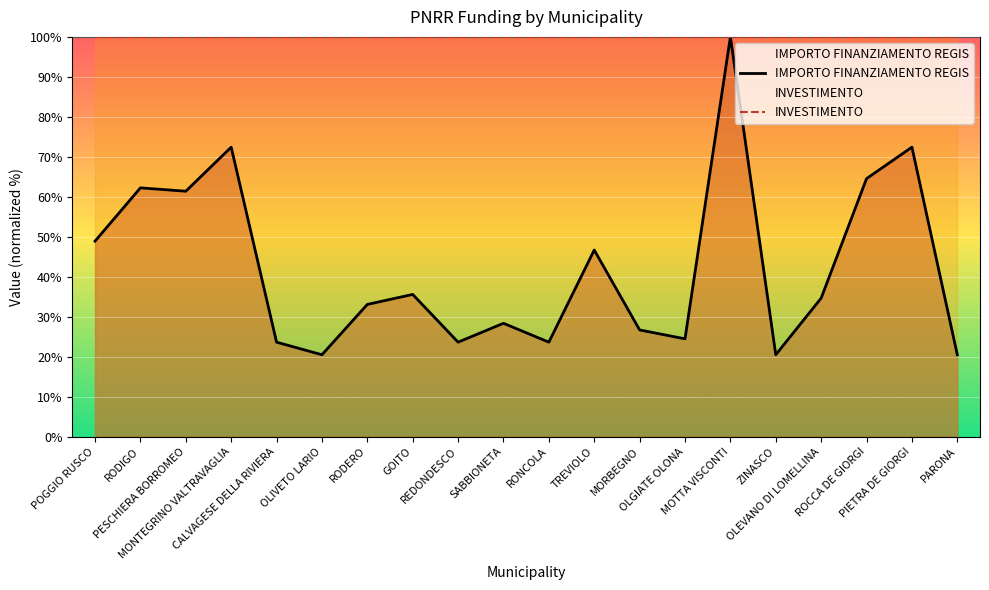

What is the total value across all series at CALVAGESE DELLA RIVIERA?

123.6